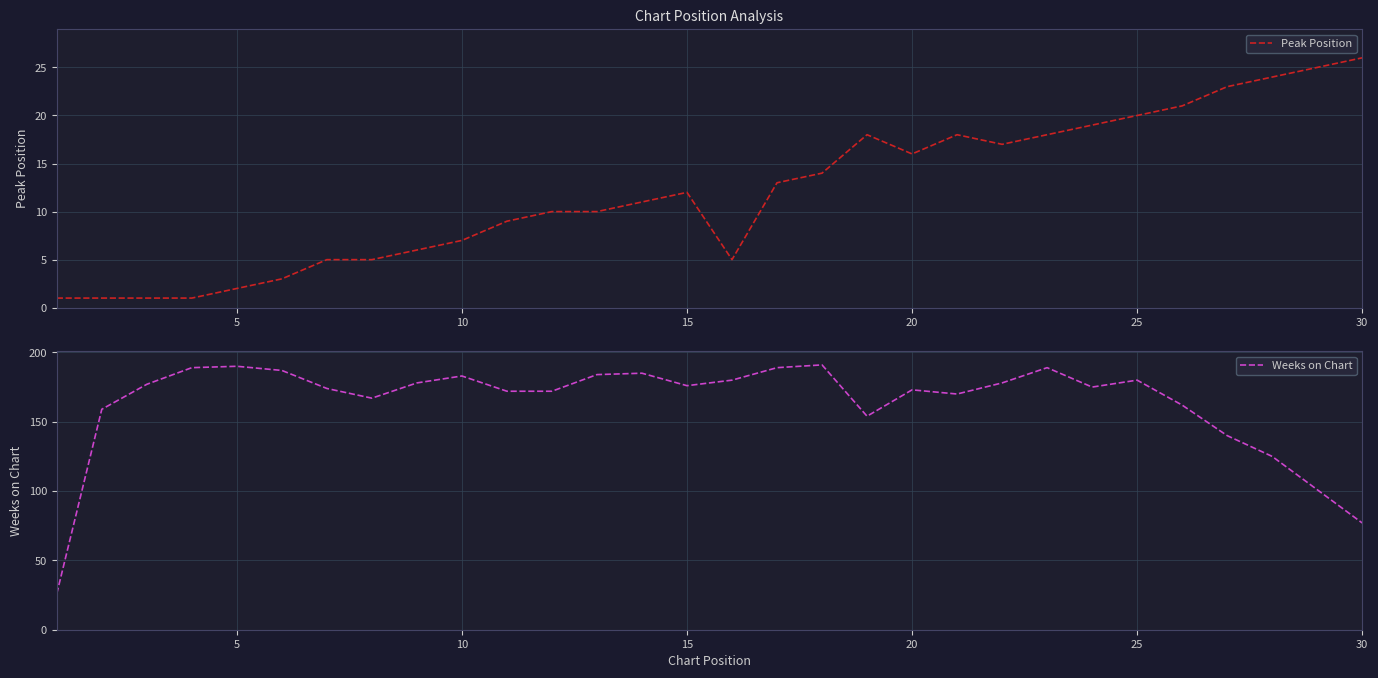

At which label does Peak Position reach its peak?

30